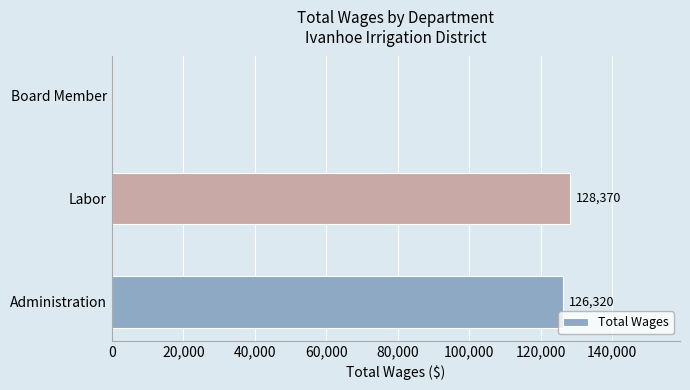

What is the average value?

84897